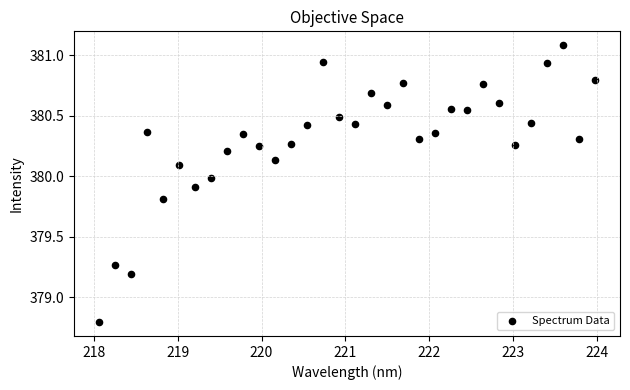

What is the range of Y values (max minus min)?

2.3